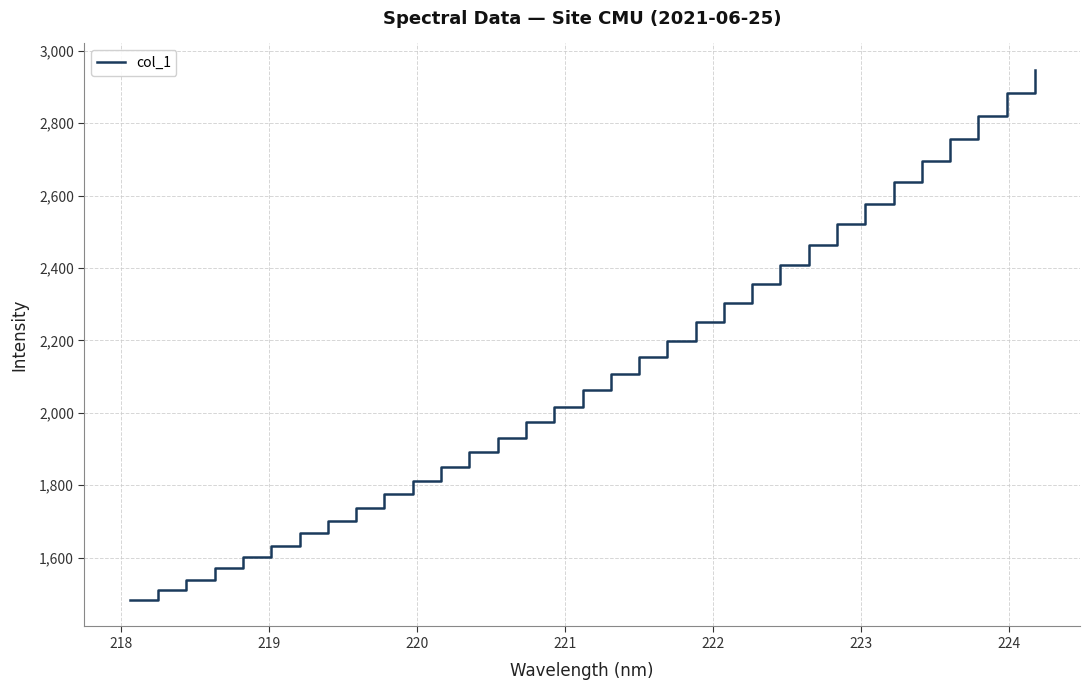

What is the difference between the maximum and minimum values?

1463.6